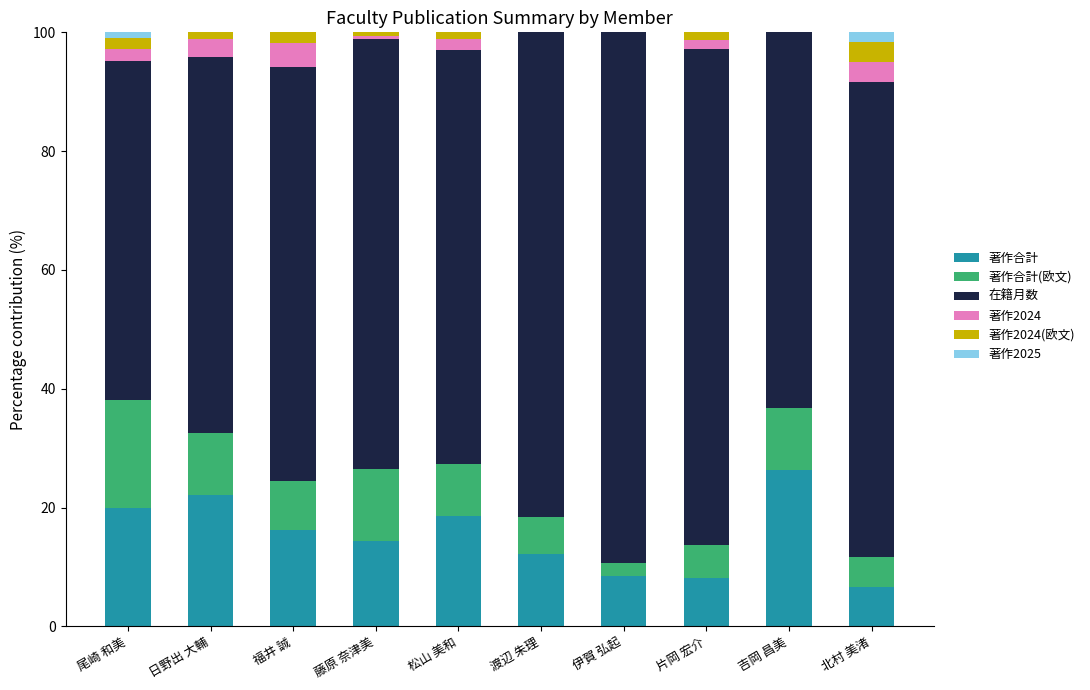

Is it true that 著作合計 equals 2.9 at 片岡 宏介?

False